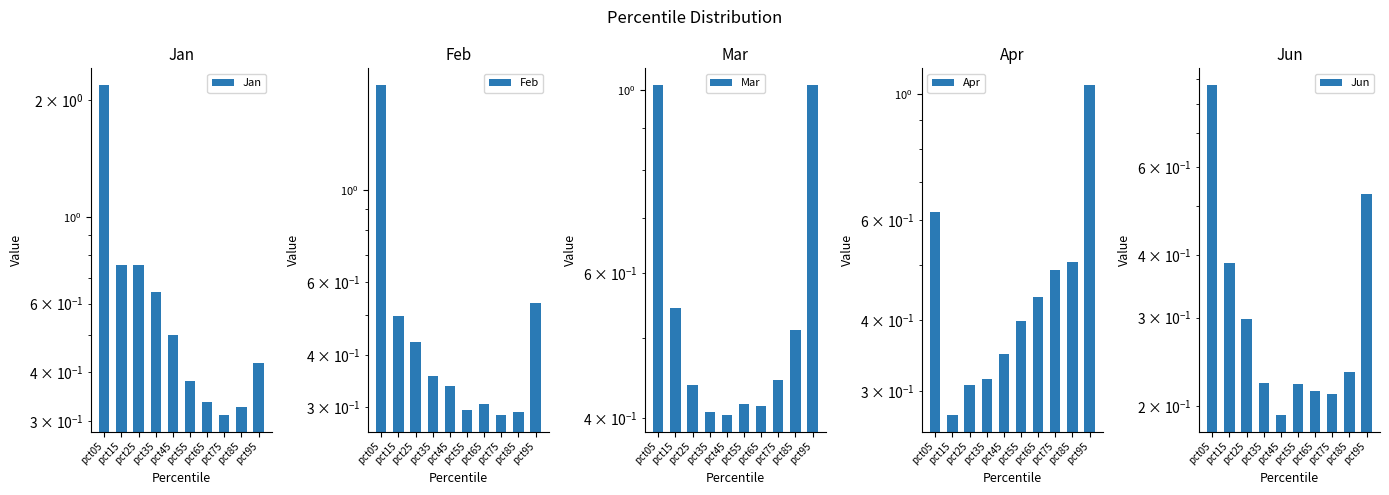

At which category does the chart reach its minimum across all series?

pct45